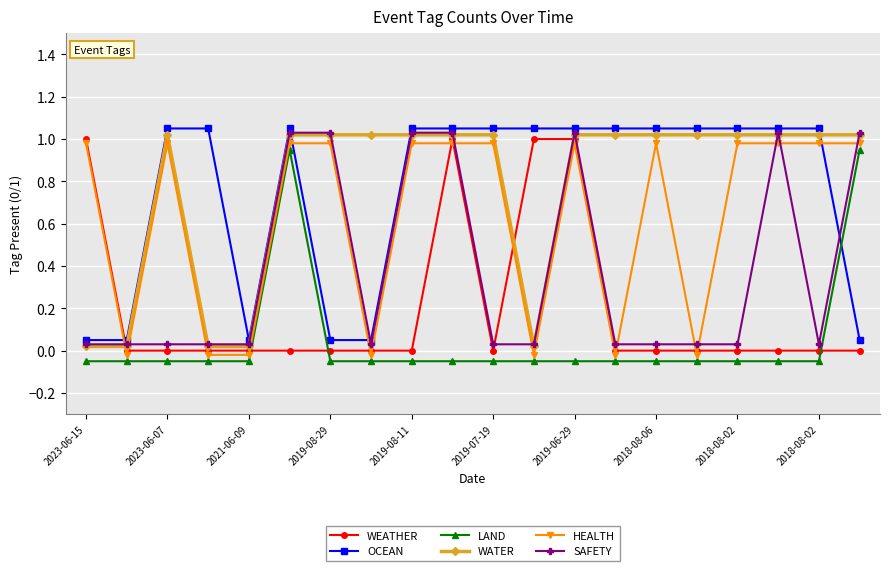

Does the chart display data point markers on the line(s)?

Yes